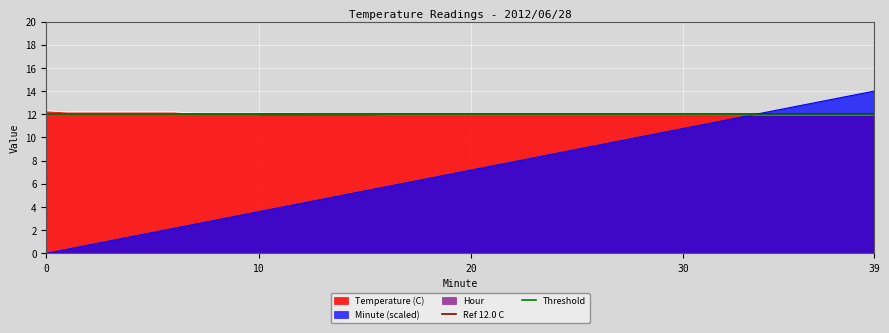

Which category has the highest value across all series?

39